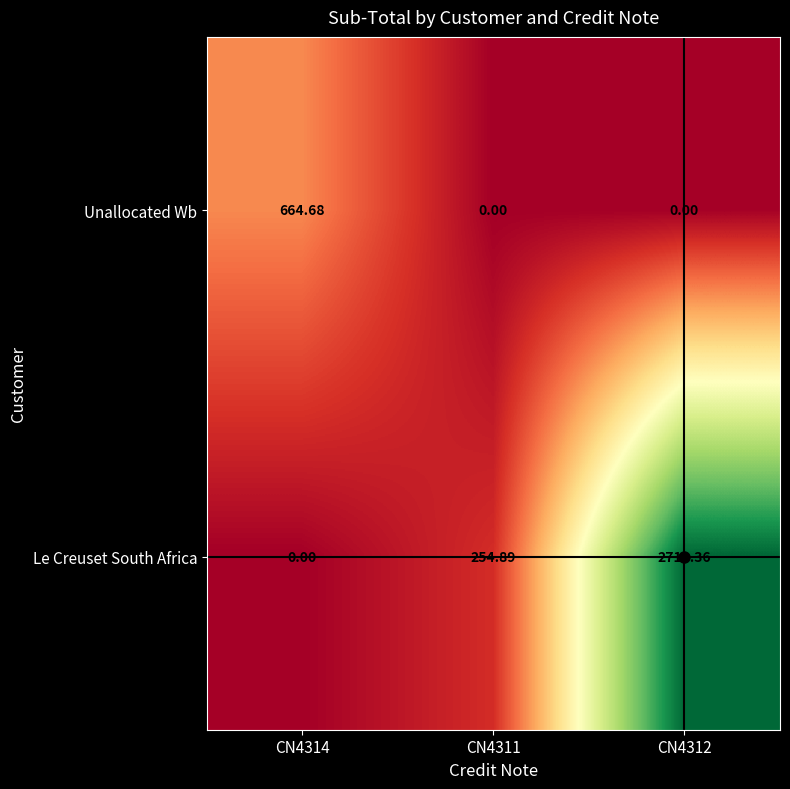

Which series has the largest total across all categories?

Le Creuset South Africa